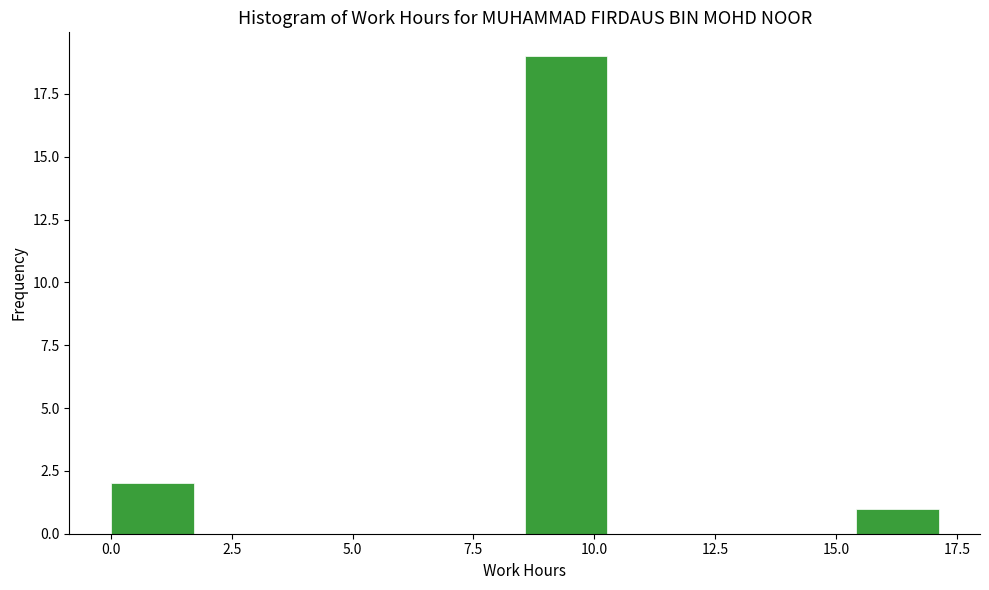

Read against the x-axis, roughly where is the centre of the tallest bar?

9.5